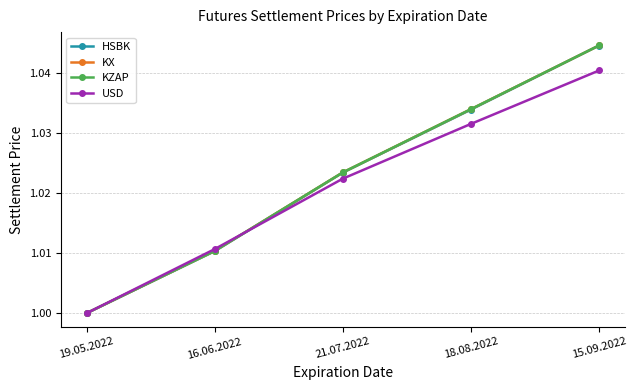

What is the label of the 4th point from the left?

18.08.2022